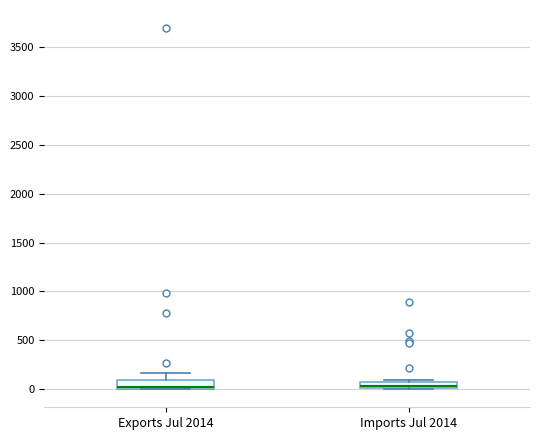

Where is the lower edge of the box for Exports Jul 2014 on the y-axis? The values are not printed on the chart, so give them approximately, as read against the axis.

0